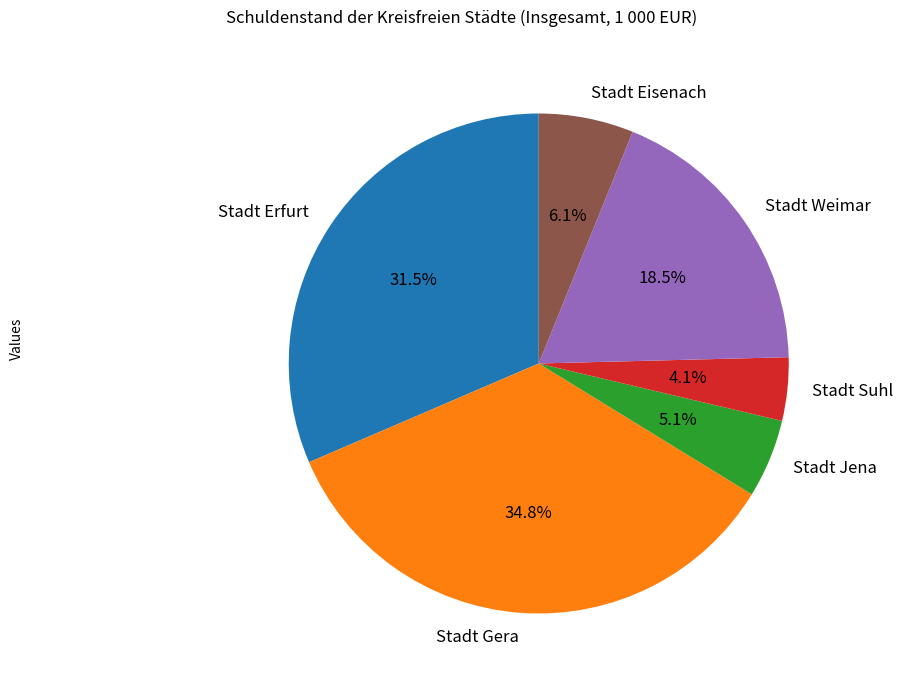

True or false: Stadt Gera accounts for 43% of the total.

False